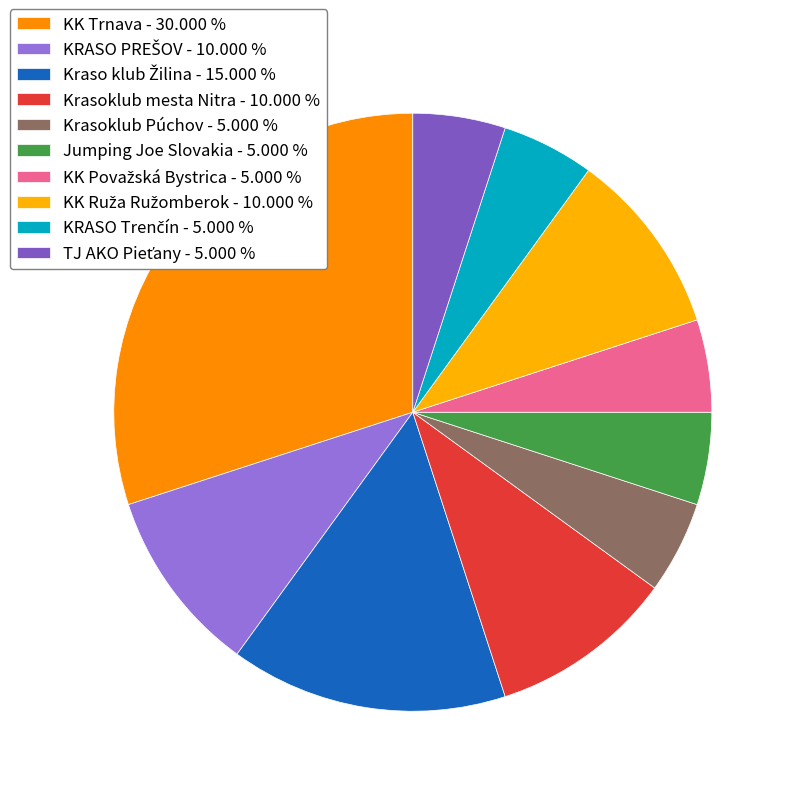

What is the ratio of the value at KRASO Trenčín to the value at Jumping Joe Slovakia?

1.0